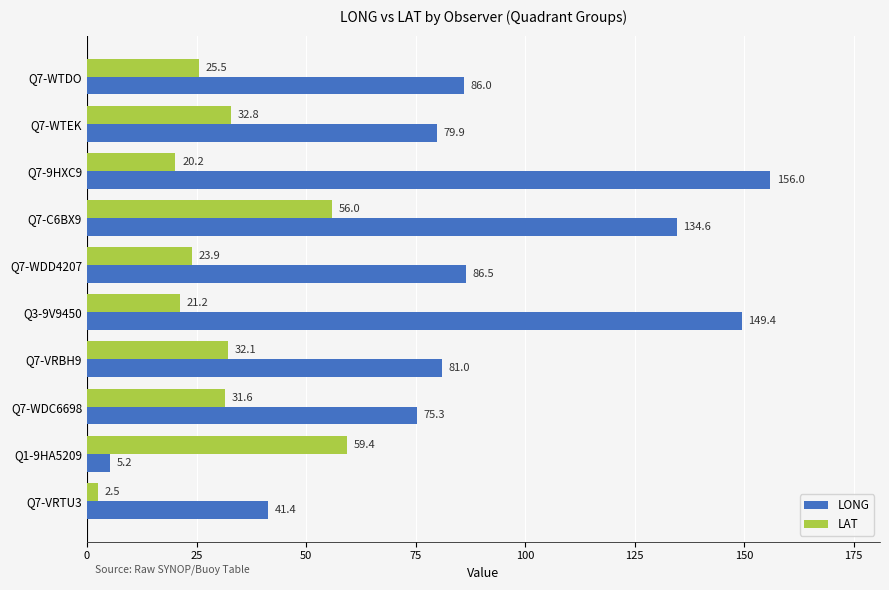

What is the maximum value shown in the chart?

156.0